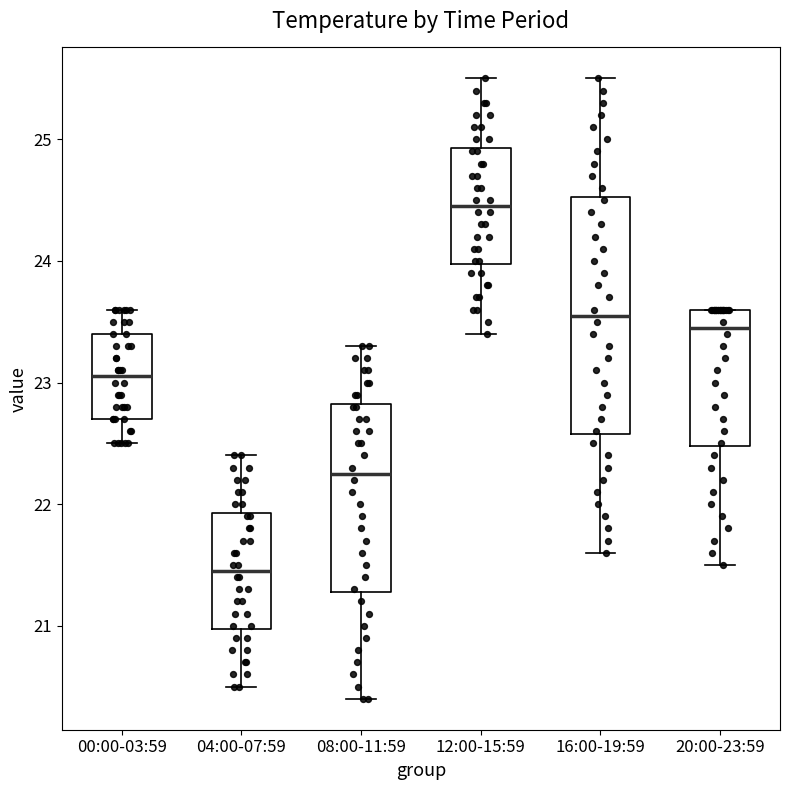

Which box is the tallest, from its lower edge to its upper edge?

16:00-19:59